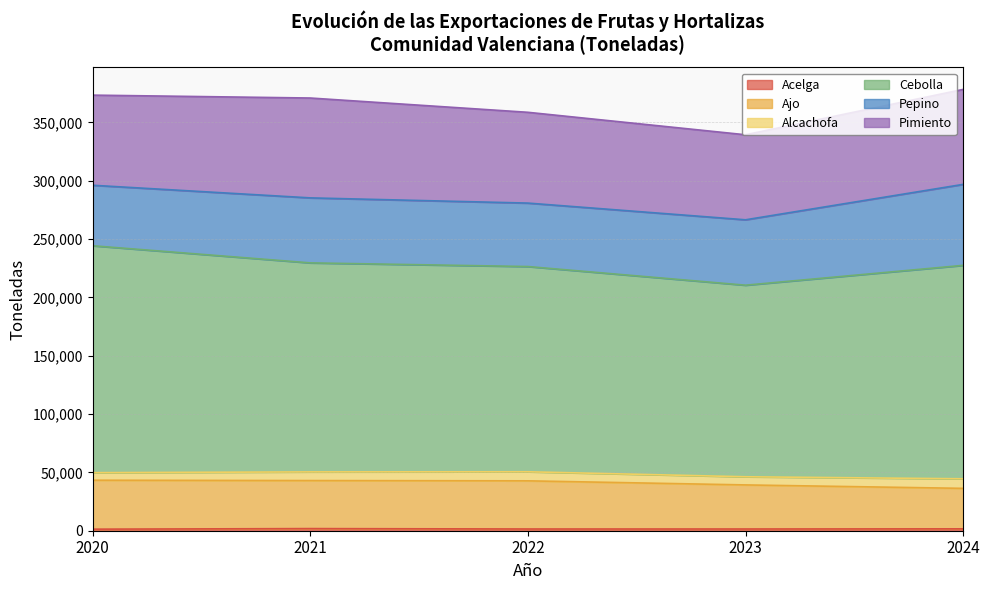

Rank the categories by Ajo value from highest to lowest.

2020, 2022, 2021, 2023, 2024